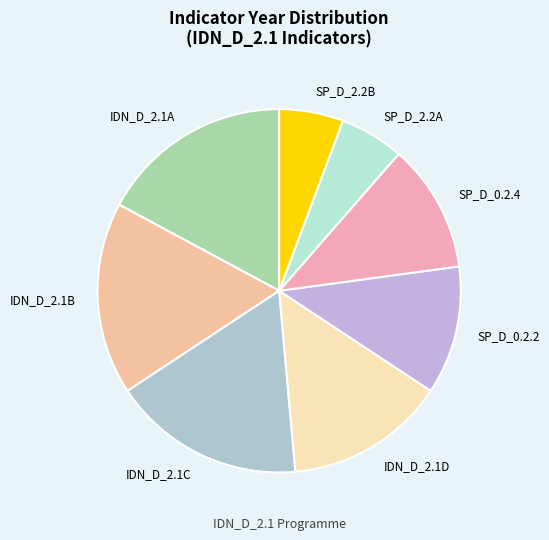

Is IDN_D_2.1D the majority of the pie?

No